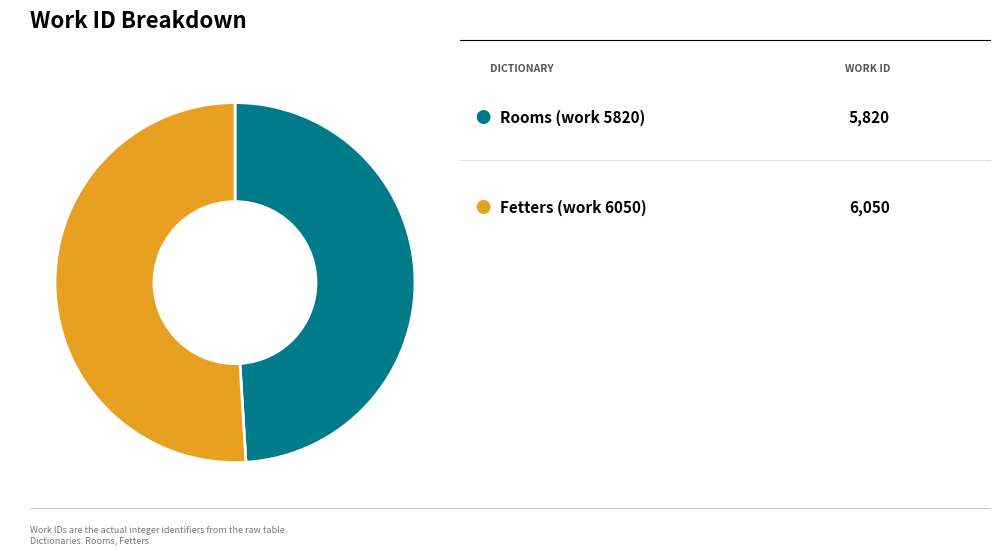

Is there any slice that represents more than half of the pie?

Yes